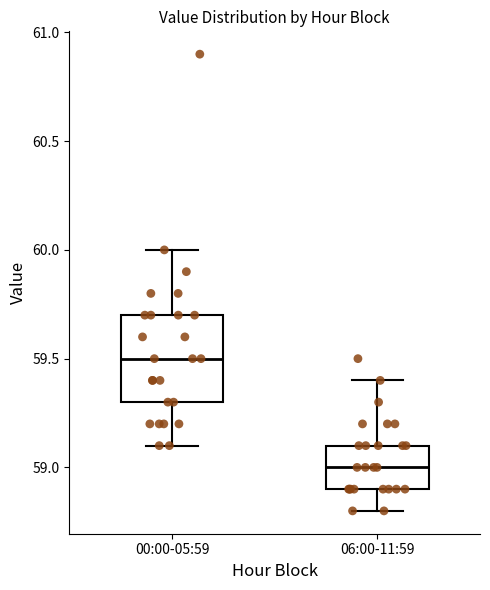

Comparing the boxes themselves (not the whiskers), which one is the tallest?

00:00-05:59